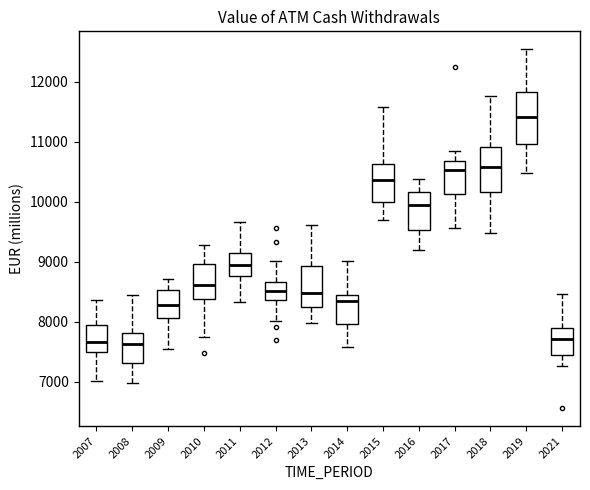

Where does the lower whisker of the box at x = 2016 end on the y-axis? The values are not printed on the chart, so give them approximately, as read against the axis.

9200